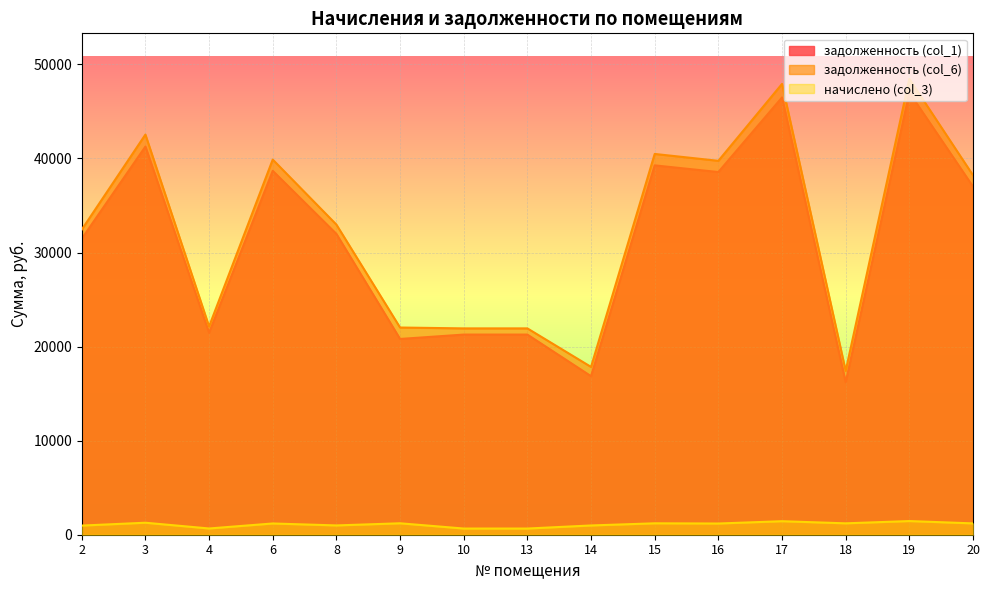

What is the value of the начислено (col_3) point at the 8th from the left?

657.4